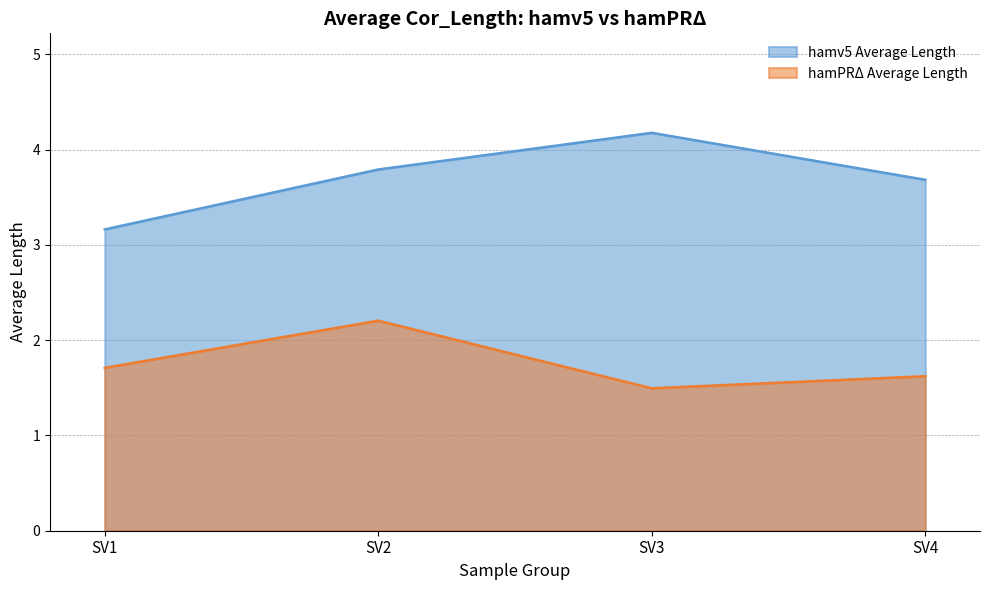

What is the value of the hamPRΔ Average Length point at the 2nd from the left?

2.2